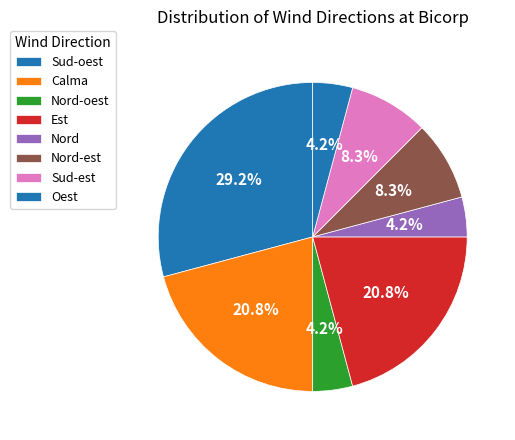

Is Nord the majority of the pie?

No